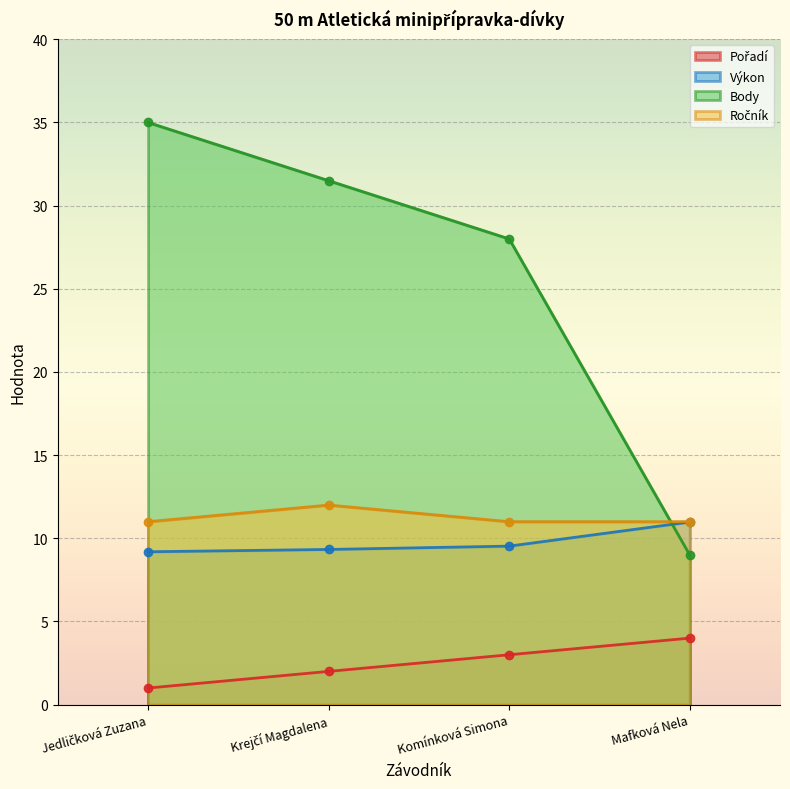

What position from the left is Jedličková Zuzana?

1